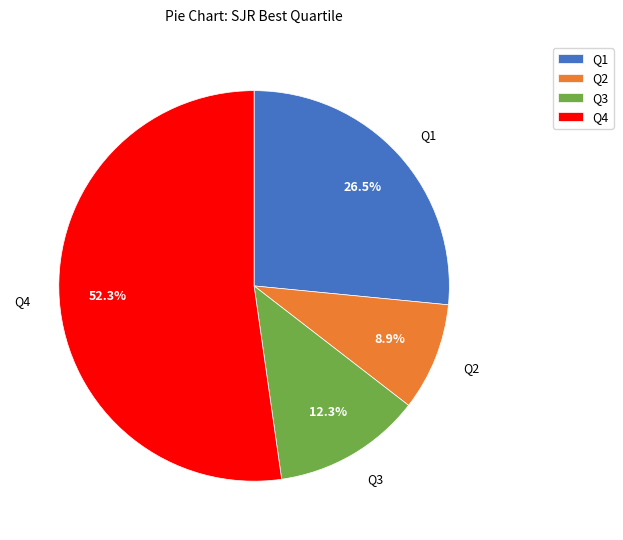

What portion of the pie excludes Q1?

73.5%